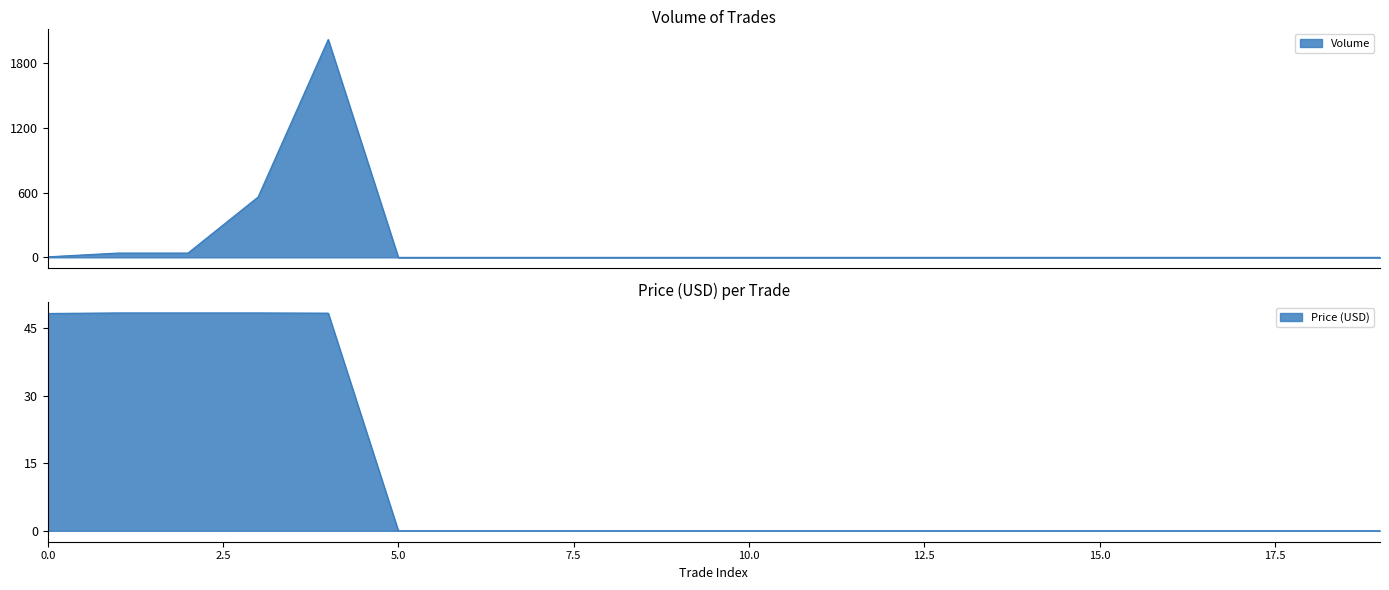

Which series has the largest total across all categories?

Volume